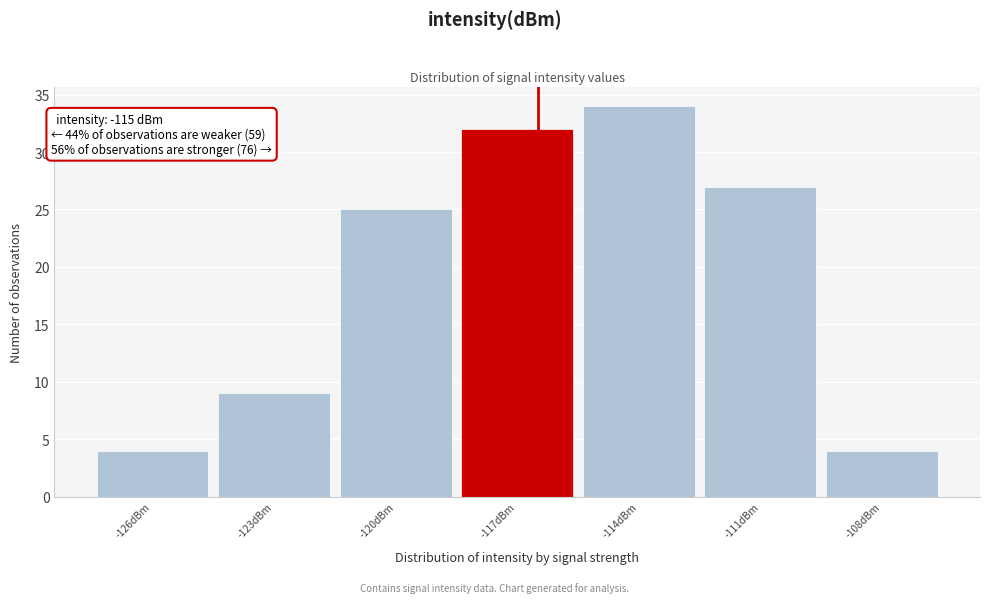

Reading right to left, extract all data points from this chart.

-108dBm=4	-111dBm=27	-114dBm=34	-117dBm=32	-120dBm=25	-123dBm=9	-126dBm=4